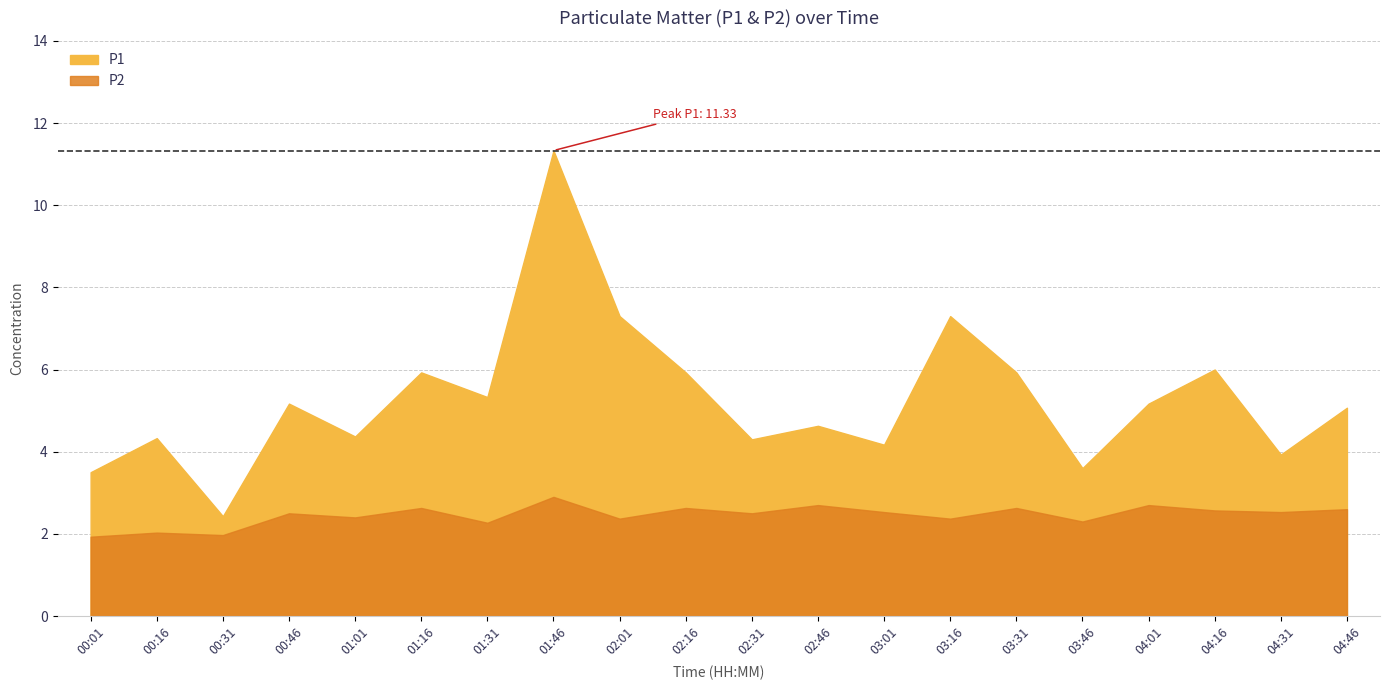

The P1 series shows 3.6 at 03:46. True or false?

True